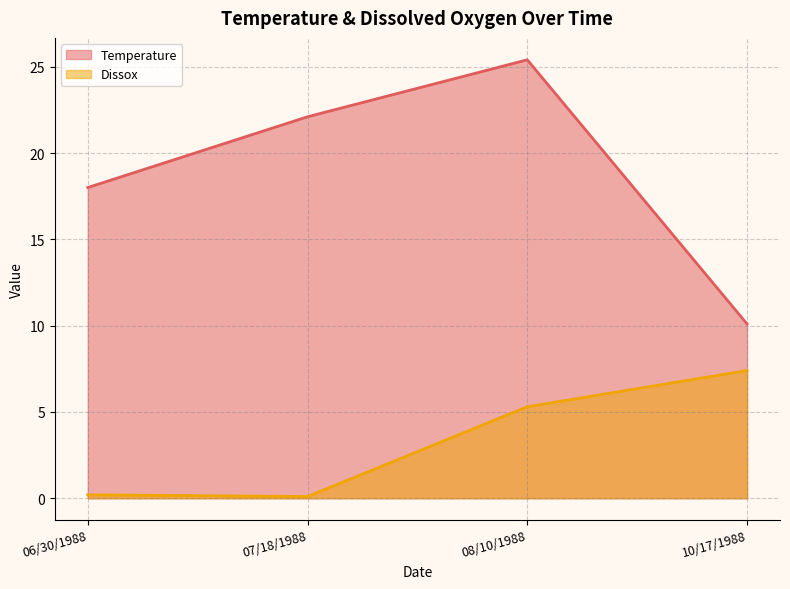

Between 06/30/1988 and 08/10/1988, which series saw the biggest shift?

Temperature